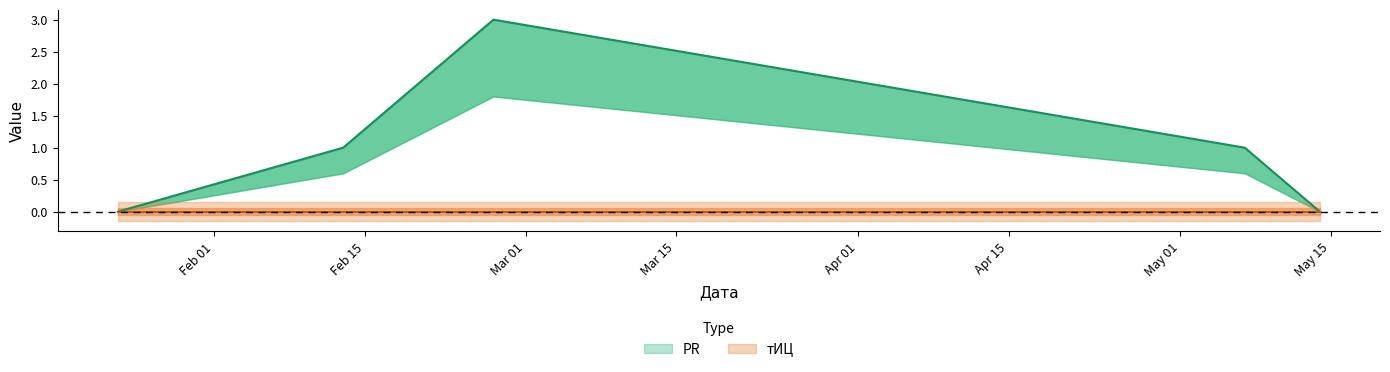

Rank the categories by value from lowest to highest.

2012-01-23, 2012-05-14, 2012-02-13, 2012-05-07, 2012-02-27